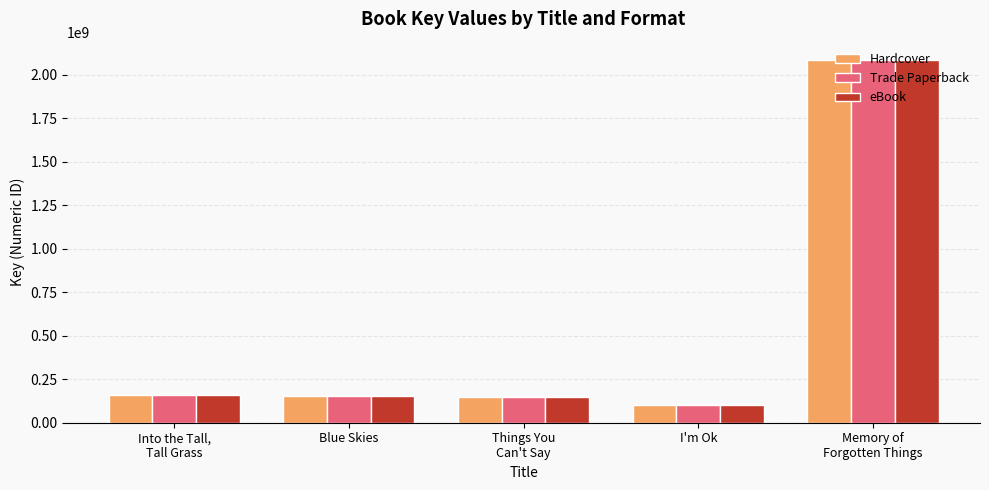

How many distinct data groups are displayed?

3